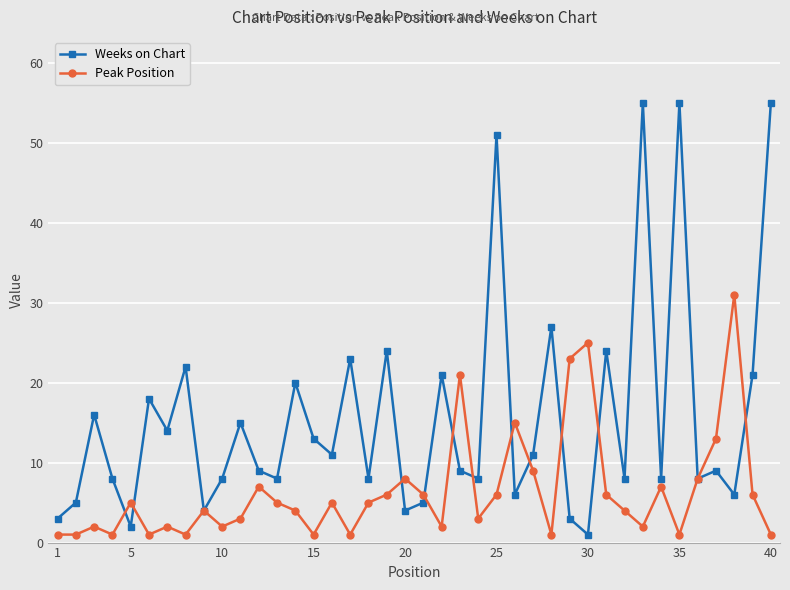

True or false: Weeks on Chart has more than 0 points higher than both neighbors.

True